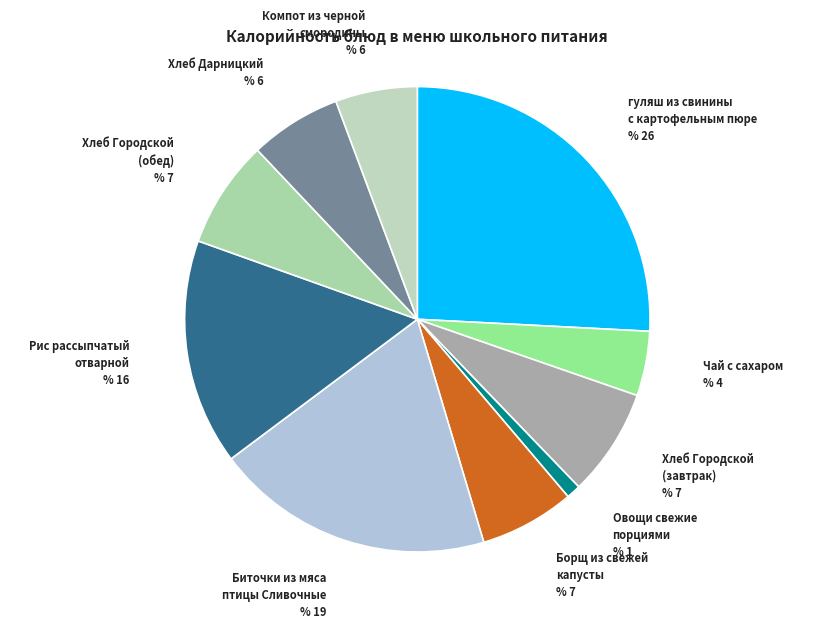

Is there a majority slice in this chart?

No